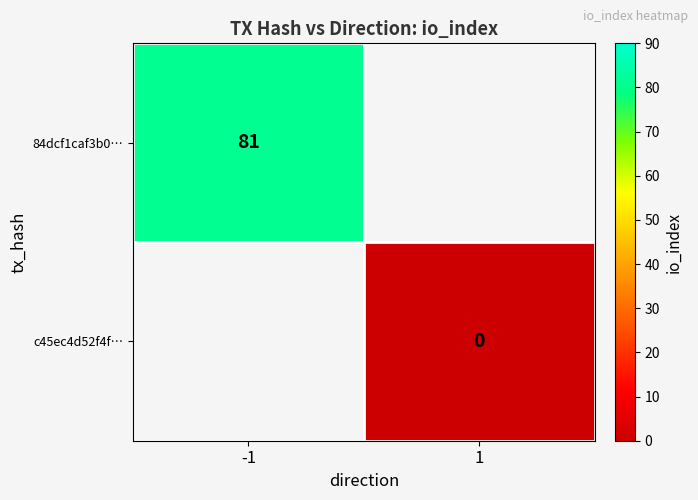

The value of 84dcf1caf3b0… at -1 is 145. True or false?

False